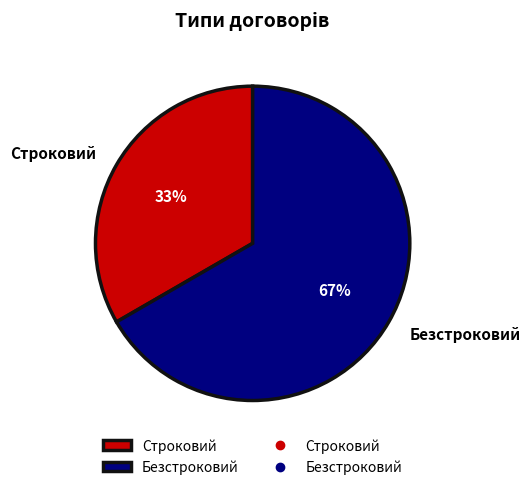

To the nearest percent, what is the combined percentage of Строковий and Безстроковий?

100%